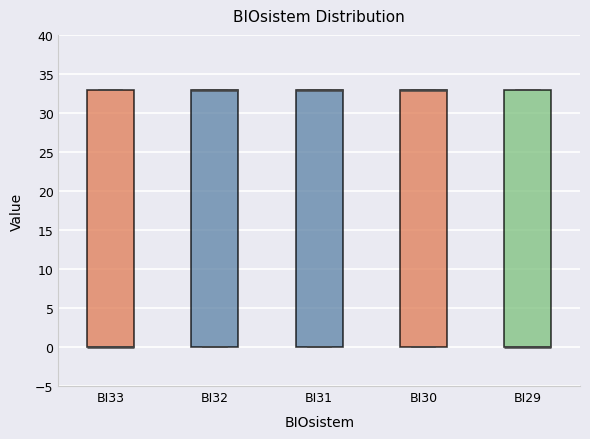

Reading left to right, read every box against the y-axis: the position of its median line, the range the box covers, and the ends of its whiskers. The values are not printed on the chart, so give them approximately, as read against the axis.

BI33: median 0 (drawn on the box's lower edge), box 0 to 33, whiskers 0 to 33
BI32: median 33 (drawn on the box's upper edge), box 0 to 33, whiskers 0 to 33
BI31: median 33 (drawn on the box's upper edge), box 0 to 33, whiskers 0 to 33
BI30: median 33 (drawn on the box's upper edge), box 0 to 33, whiskers 0 to 33
BI29: median 0 (drawn on the box's lower edge), box 0 to 33, whiskers 0 to 33